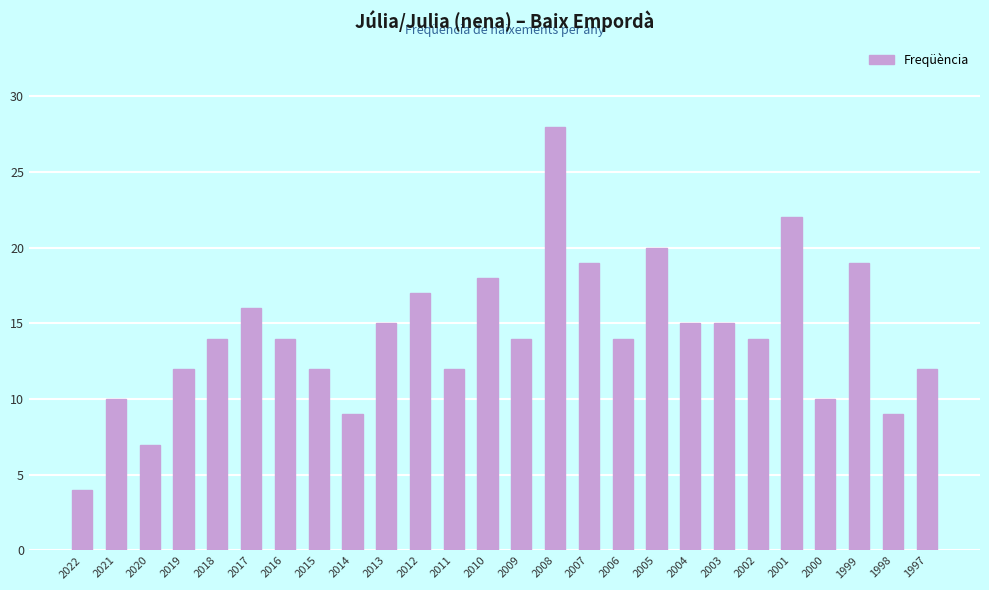

What is the value of the 23rd bar from the left?

10